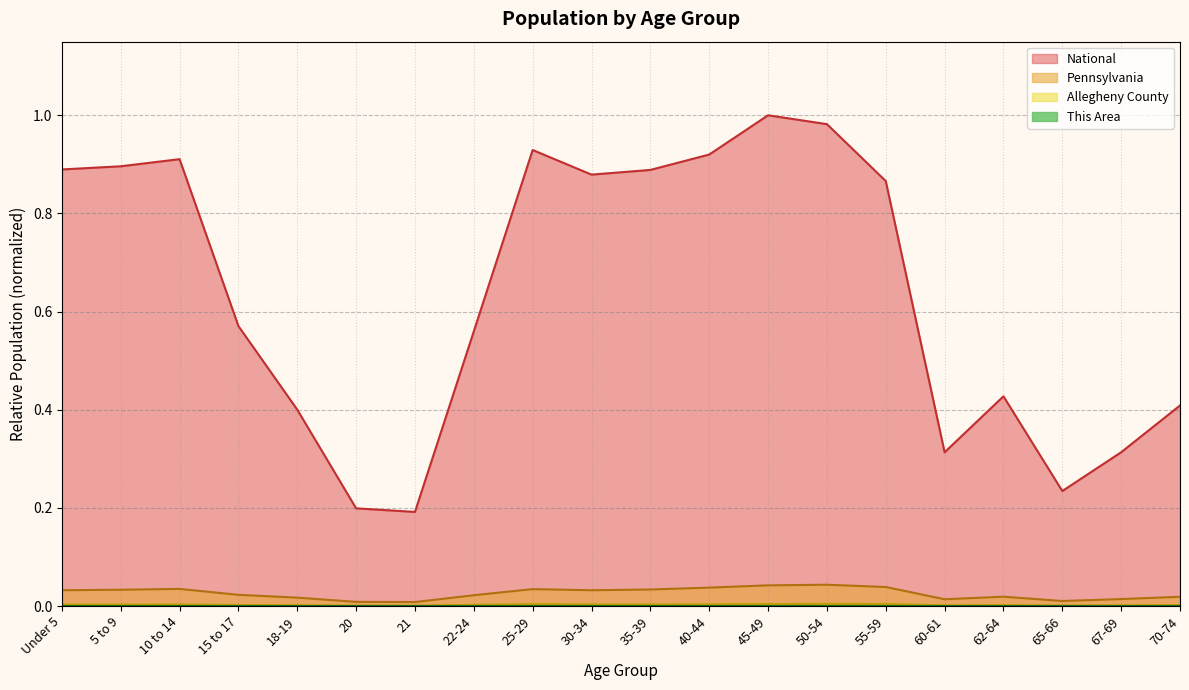

What are all the series names shown in the legend?

This Area, Allegheny County, Pennsylvania, National